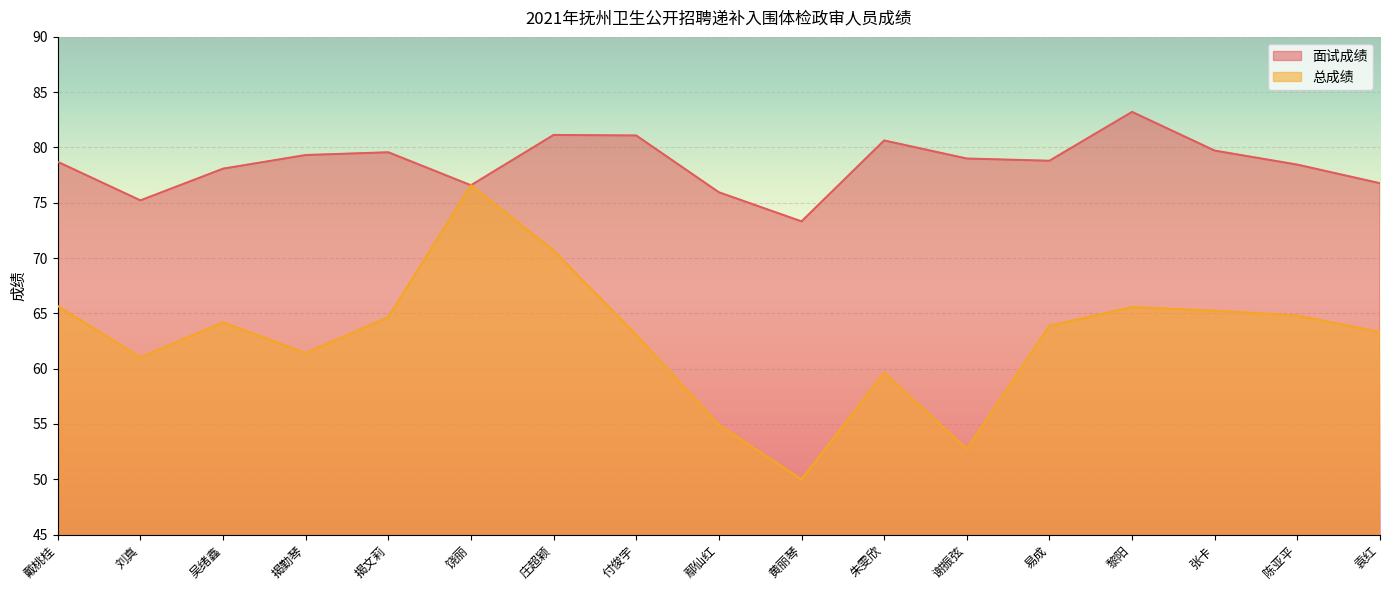

What is the label of the 3rd point from the left?

吴绪鑫